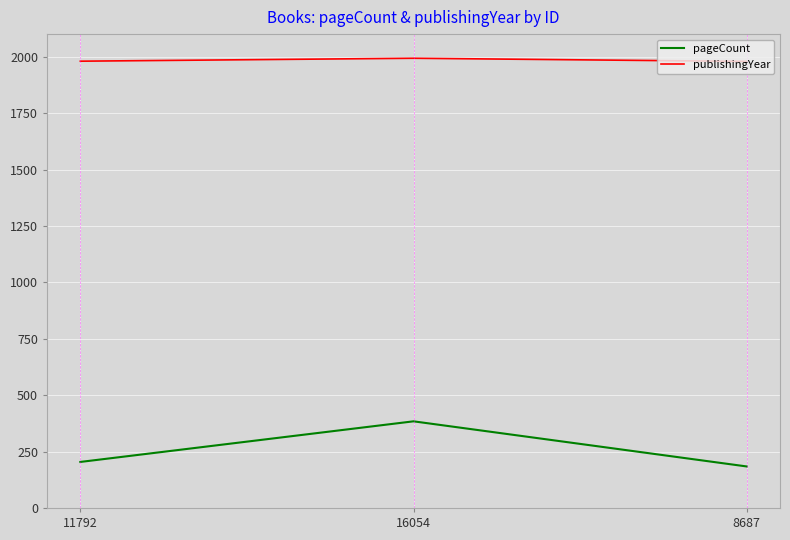

Rank the series at 8687 from highest to lowest value.

publishingYear, pageCount